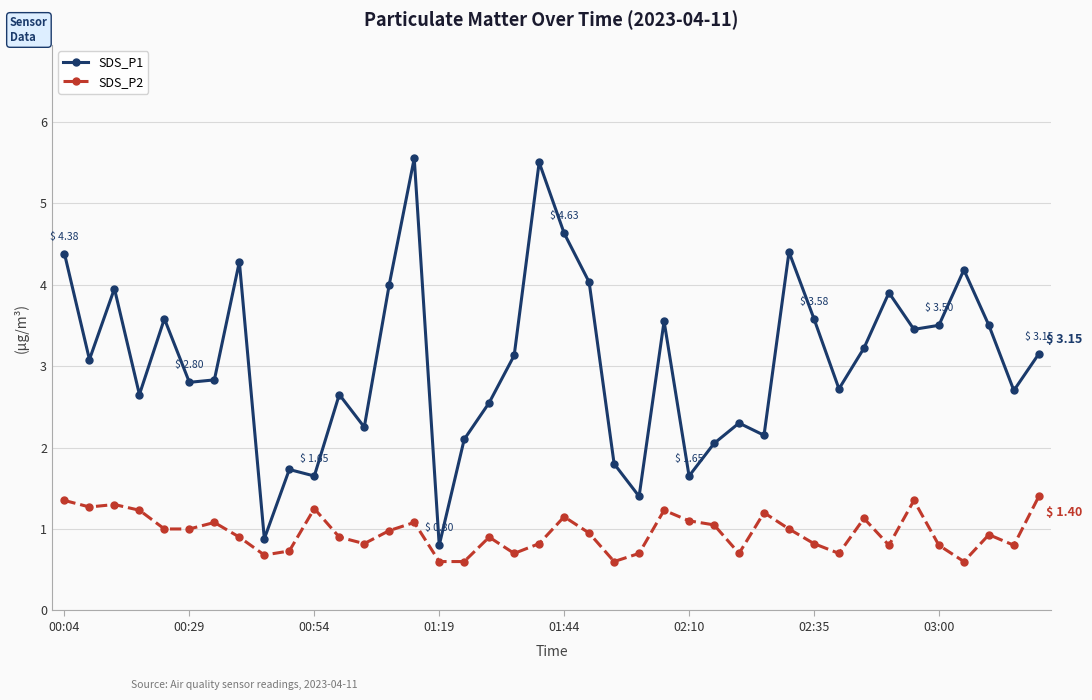

True or false: SDS_P1 and SDS_P2 intersect in this chart.

False